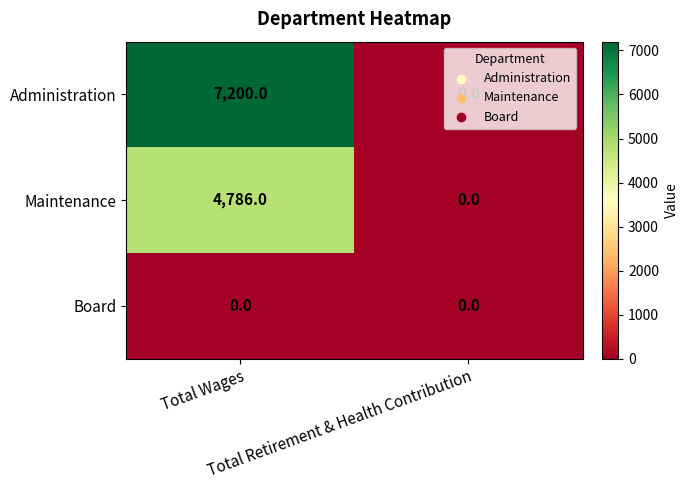

Which series has the largest range (max minus min)?

Administration